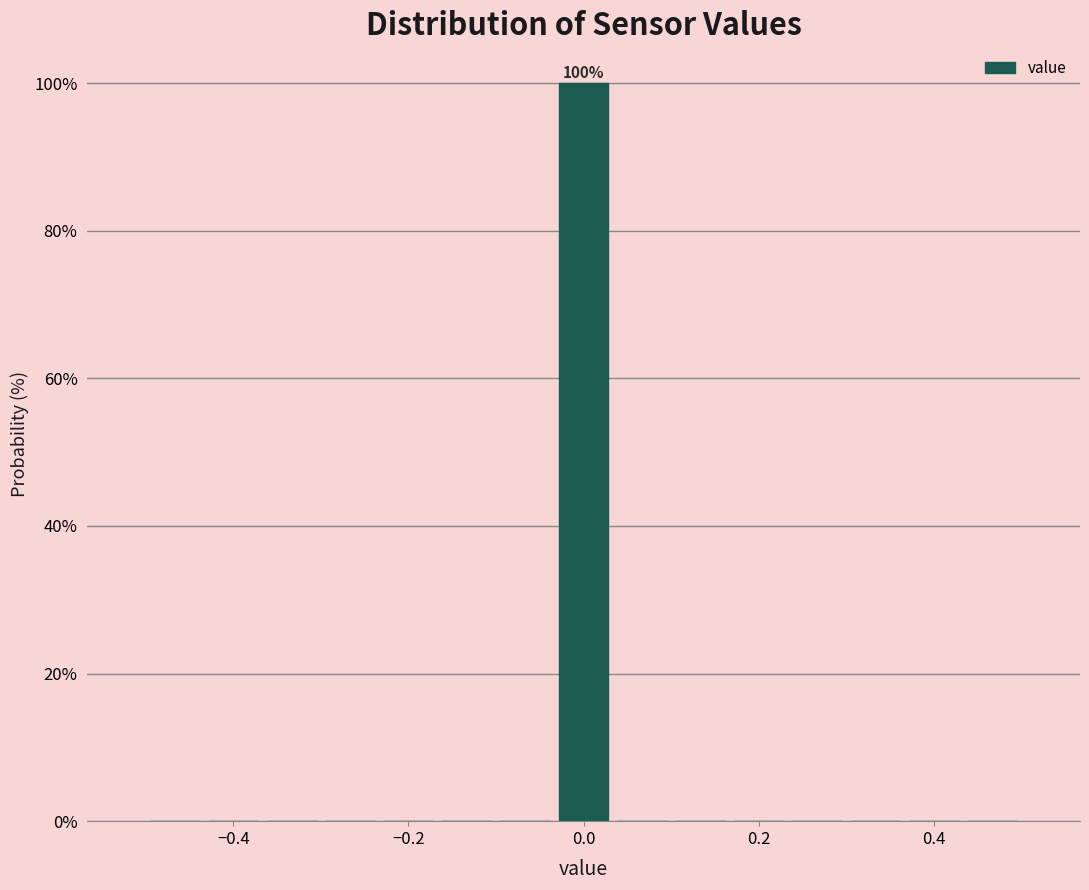

Around what value on the x-axis is the tallest bar? Give the approximate position of its centre, as read against the axis.

0.00